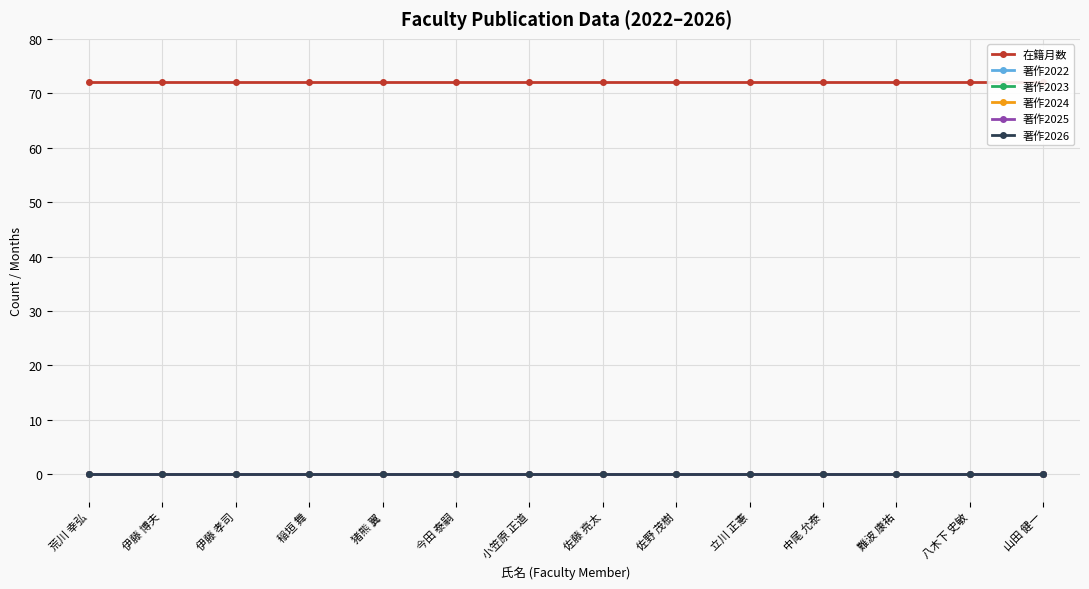

What is the label of the 2nd point from the right?

八木下 史敏